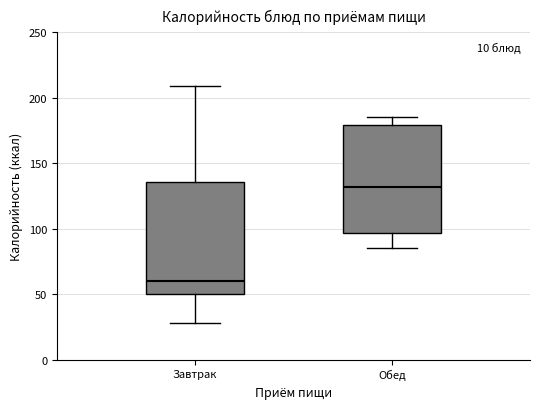

Which box has the highest median line?

Обед